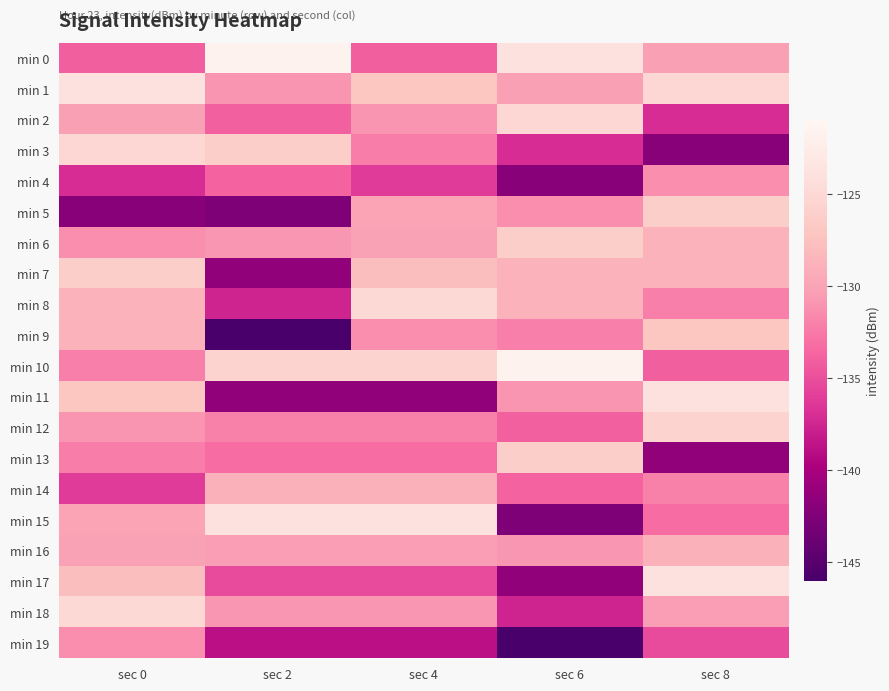

Reading left to right, transcribe all the data shown in this chart.

min 0: sec 0=-134.0	sec 2=-121.6	sec 4=-134.0	sec 6=-124.0	sec 8=-130.3
min 1: sec 0=-124.0	sec 2=-130.9	sec 4=-127.1	sec 6=-130.3	sec 8=-125.1
min 2: sec 0=-130.3	sec 2=-133.9	sec 4=-131.0	sec 6=-125.1	sec 8=-137.1
min 3: sec 0=-125.1	sec 2=-126.2	sec 4=-132.3	sec 6=-137.1	sec 8=-142.0
min 4: sec 0=-137.1	sec 2=-133.9	sec 4=-136.2	sec 6=-142.0	sec 8=-131.3
min 5: sec 0=-142.0	sec 2=-142.5	sec 4=-129.9	sec 6=-131.3	sec 8=-126.1
min 6: sec 0=-131.3	sec 2=-130.8	sec 4=-130.1	sec 6=-126.1	sec 8=-128.7
min 7: sec 0=-126.1	sec 2=-141.5	sec 4=-127.8	sec 6=-128.7	sec 8=-128.7
min 8: sec 0=-128.7	sec 2=-137.6	sec 4=-124.9	sec 6=-128.7	sec 8=-132.2
min 9: sec 0=-128.7	sec 2=-145.9	sec 4=-131.3	sec 6=-132.2	sec 8=-127.1
min 10: sec 0=-132.2	sec 2=-125.6	sec 4=-125.6	sec 6=-121.6	sec 8=-134.0
min 11: sec 0=-127.1	sec 2=-141.5	sec 4=-141.5	sec 6=-130.9	sec 8=-124.0
min 12: sec 0=-131.0	sec 2=-132.0	sec 4=-132.0	sec 6=-133.9	sec 8=-125.6
min 13: sec 0=-132.3	sec 2=-133.2	sec 4=-133.2	sec 6=-126.2	sec 8=-141.5
min 14: sec 0=-136.2	sec 2=-128.9	sec 4=-128.9	sec 6=-133.9	sec 8=-132.0
min 15: sec 0=-129.9	sec 2=-124.0	sec 4=-124.0	sec 6=-142.5	sec 8=-133.2
min 16: sec 0=-130.1	sec 2=-130.4	sec 4=-130.4	sec 6=-130.8	sec 8=-128.9
min 17: sec 0=-127.8	sec 2=-135.2	sec 4=-135.2	sec 6=-141.5	sec 8=-124.0
min 18: sec 0=-124.9	sec 2=-130.8	sec 4=-130.8	sec 6=-137.6	sec 8=-130.4
min 19: sec 0=-131.3	sec 2=-138.8	sec 4=-138.8	sec 6=-145.9	sec 8=-135.2